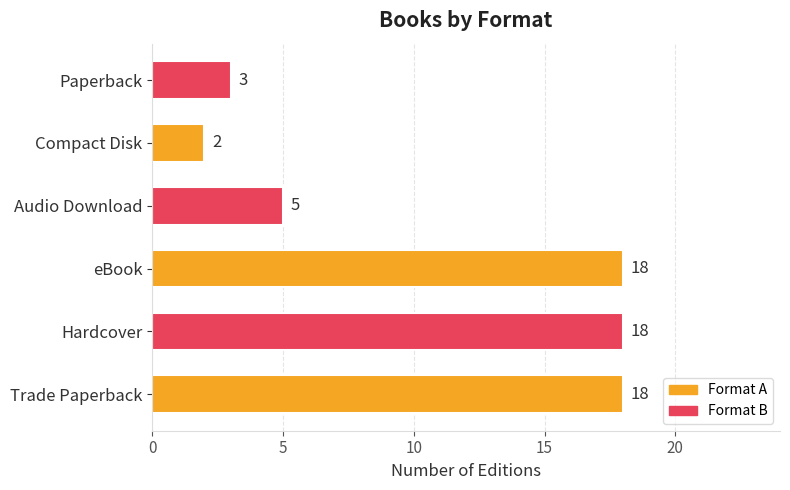

True or false: the data shows 18 at Hardcover.

True